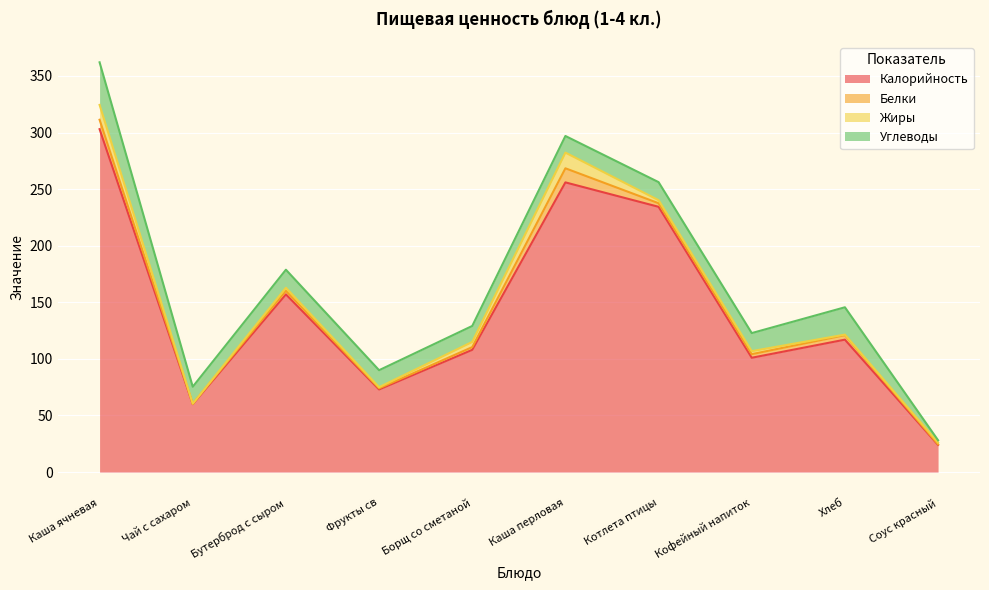

What is the difference between the Калорийность values at Хлеб and Котлета птицы?

117.4